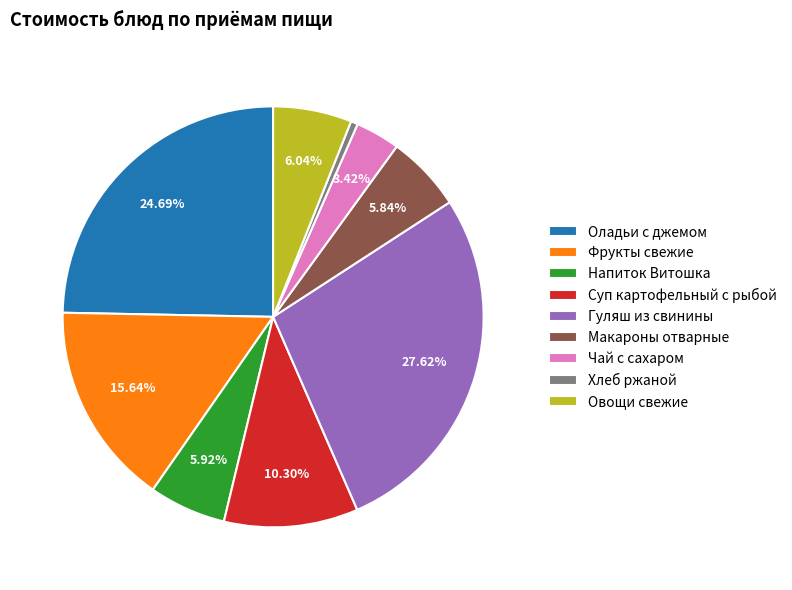

To the nearest percent, what percentage of the pie is Гуляш из свинины?

28%